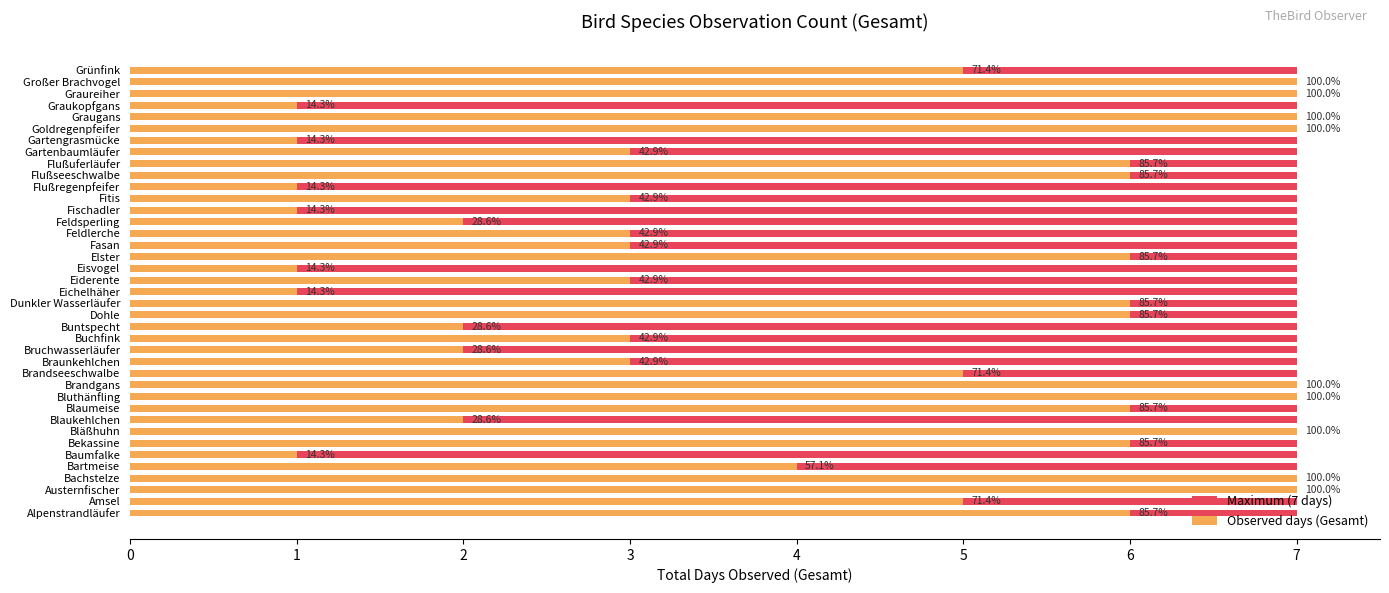

How many groups of bars are there?

39